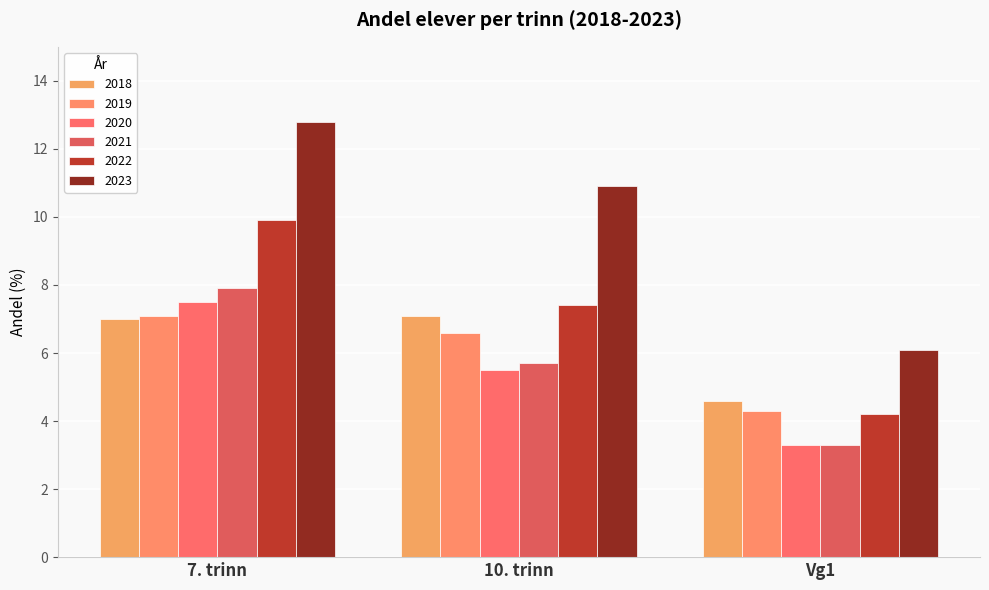

How many bars are there in each group?

6